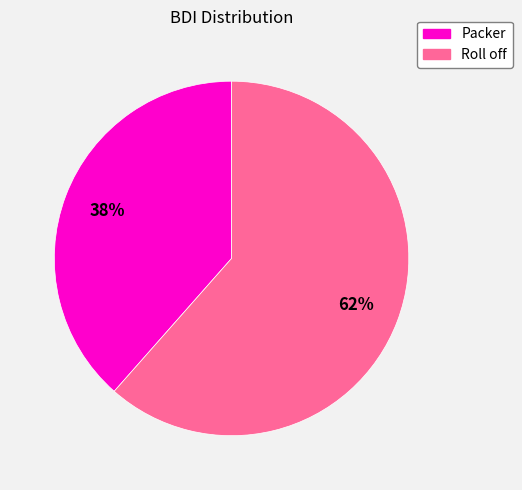

The Packer slice represents 38% of the pie. True or false?

True